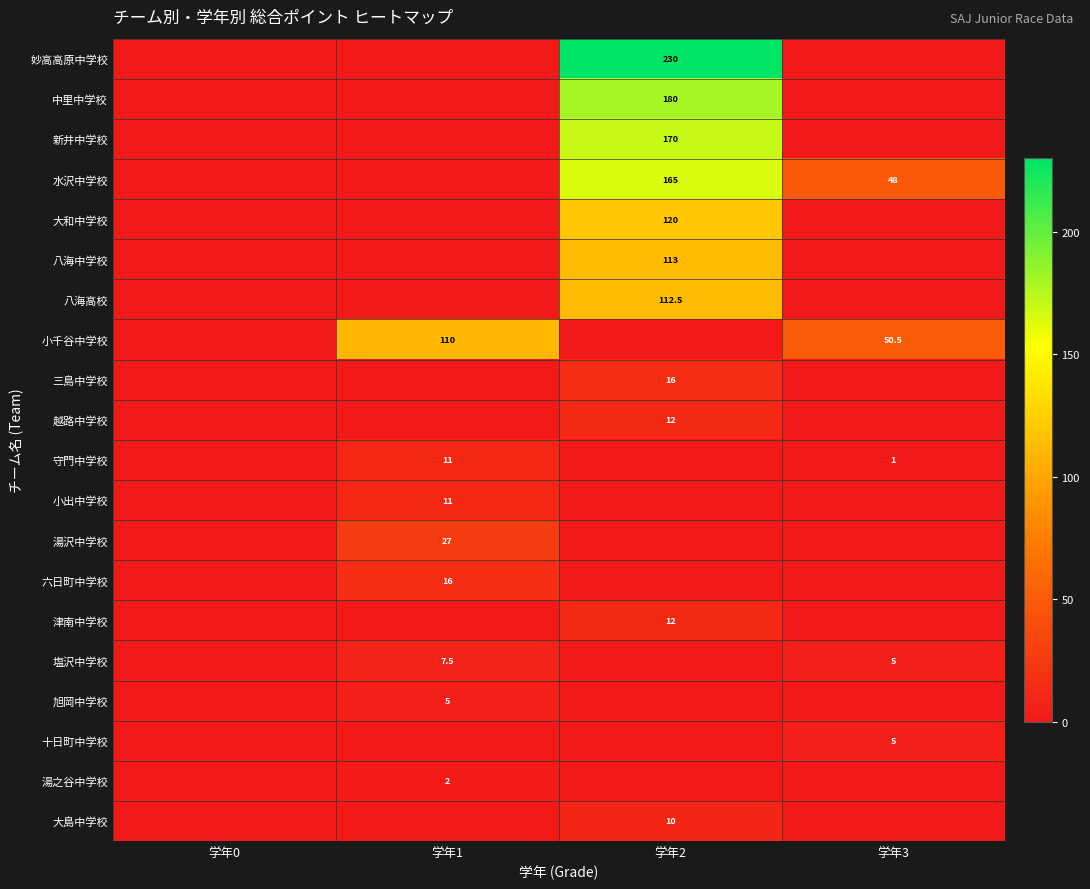

Is the value of 守門中学校 at 学年3 greater than the value of 小出中学校 at 学年1?

No